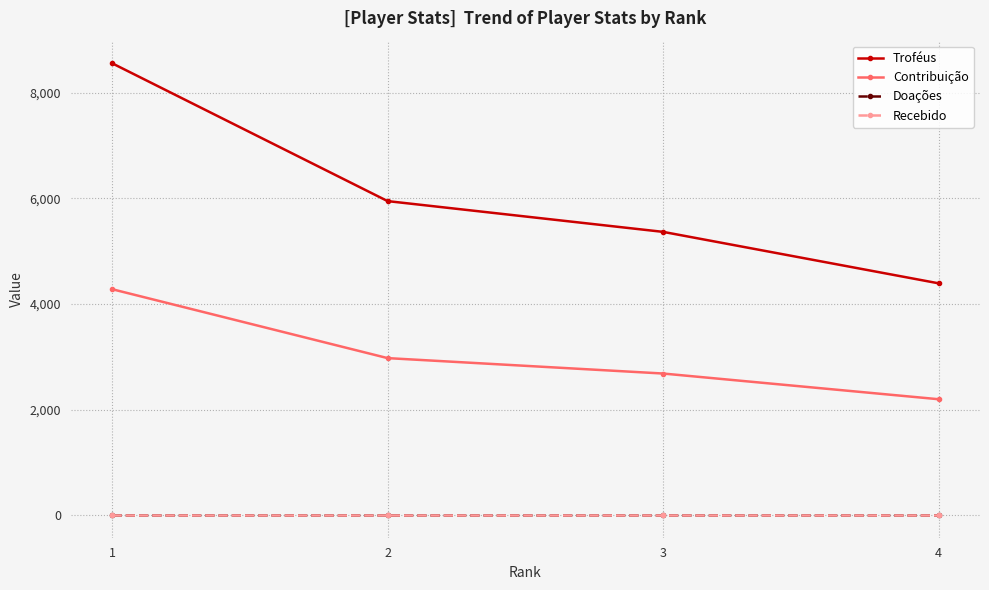

Rank the series by their maximum value, from highest to lowest.

Troféus, Contribuição, Doações, Recebido